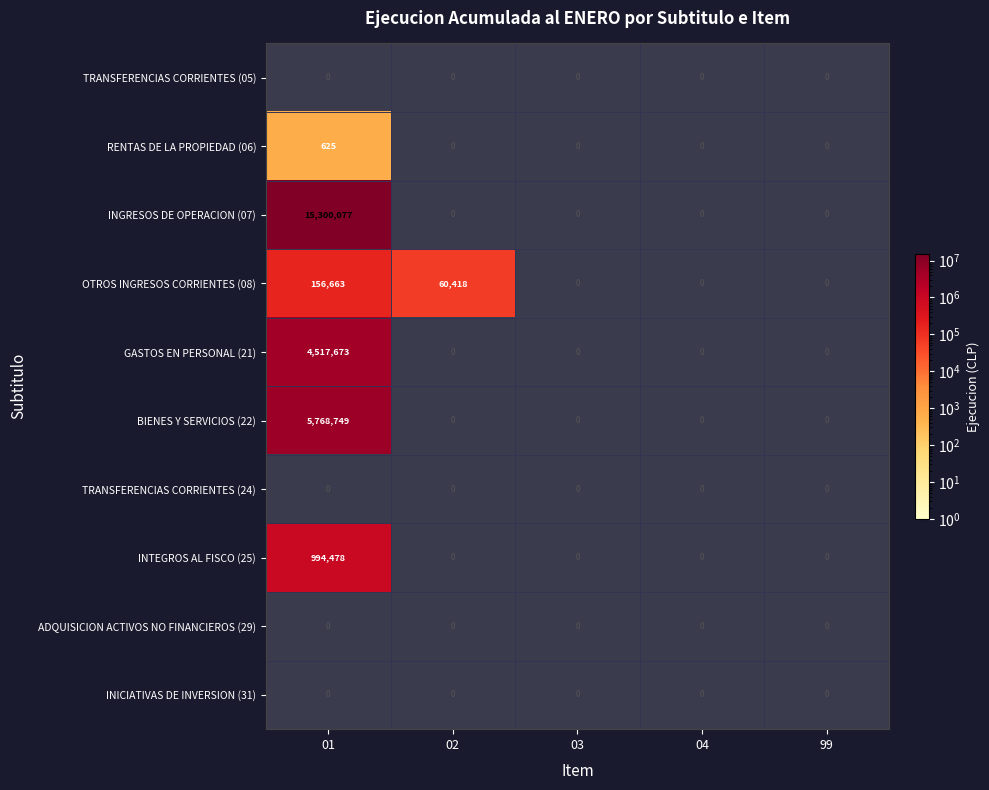

The INGRESOS DE OPERACION (07) series shows 0 at 03. True or false?

True